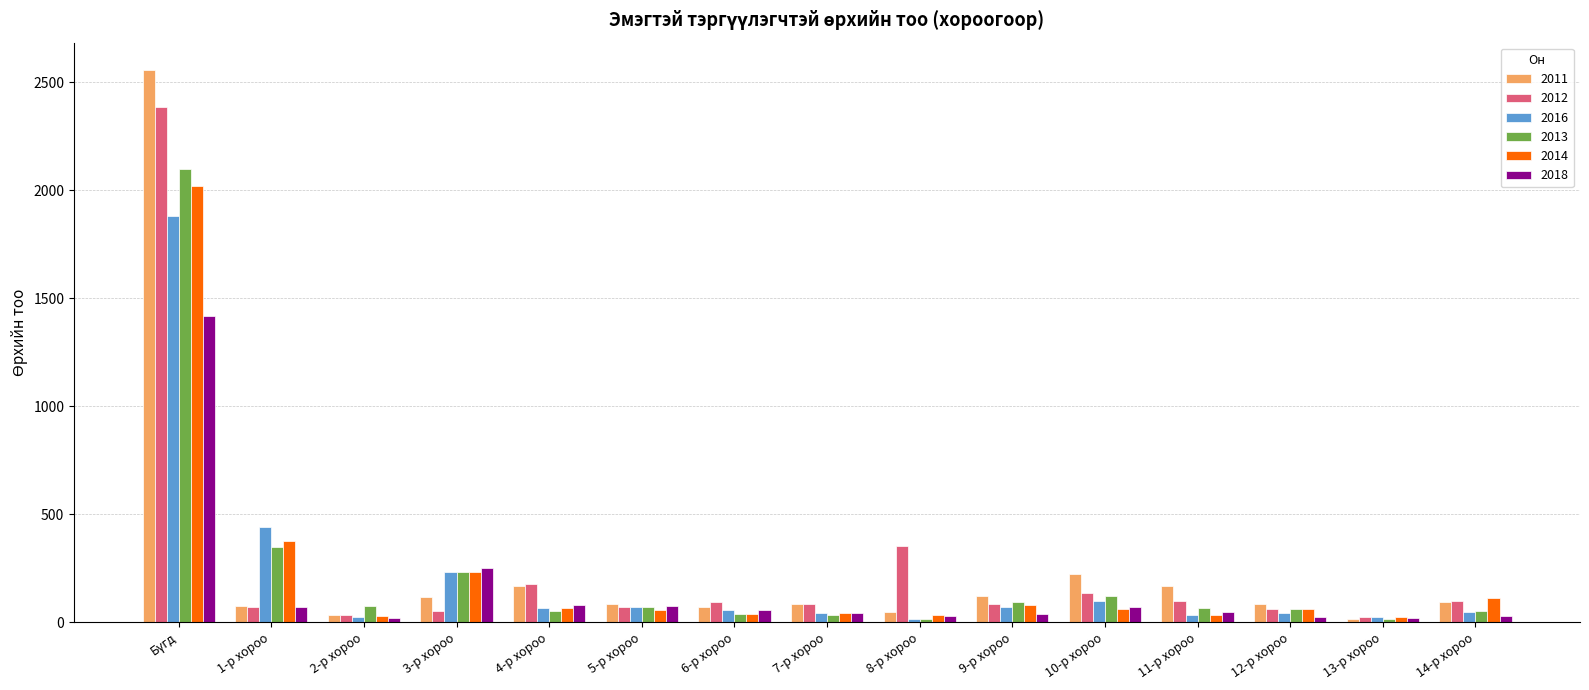

Is the value of 2014 at 3-р хороо greater than the value of 2018 at 11-р хороо?

Yes